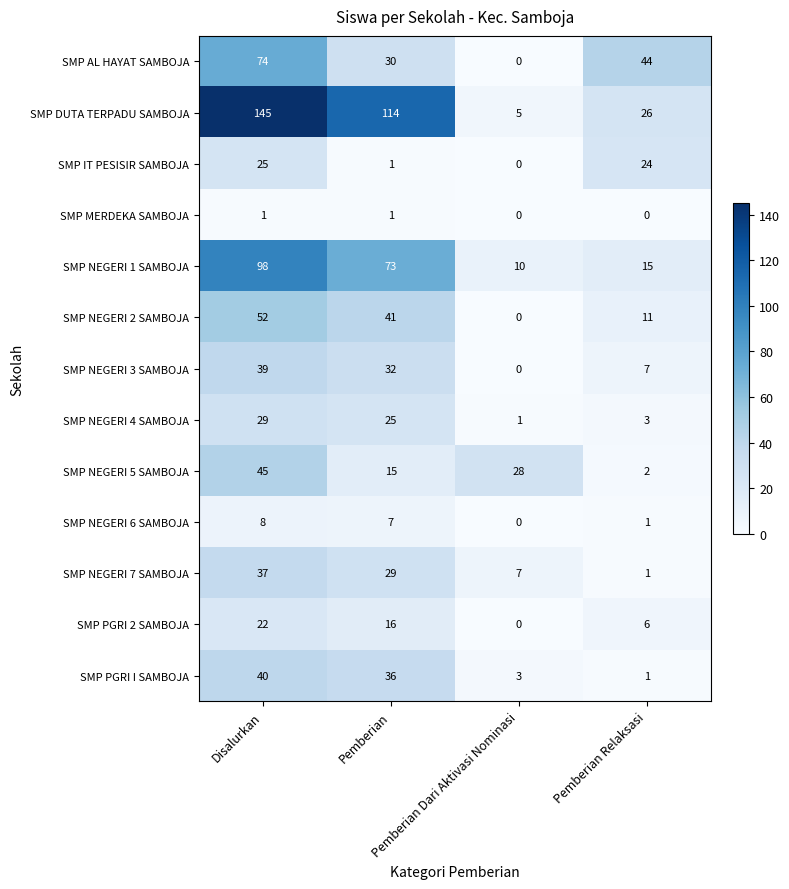

What is the maximum value for SMP NEGERI 4 SAMBOJA?

29